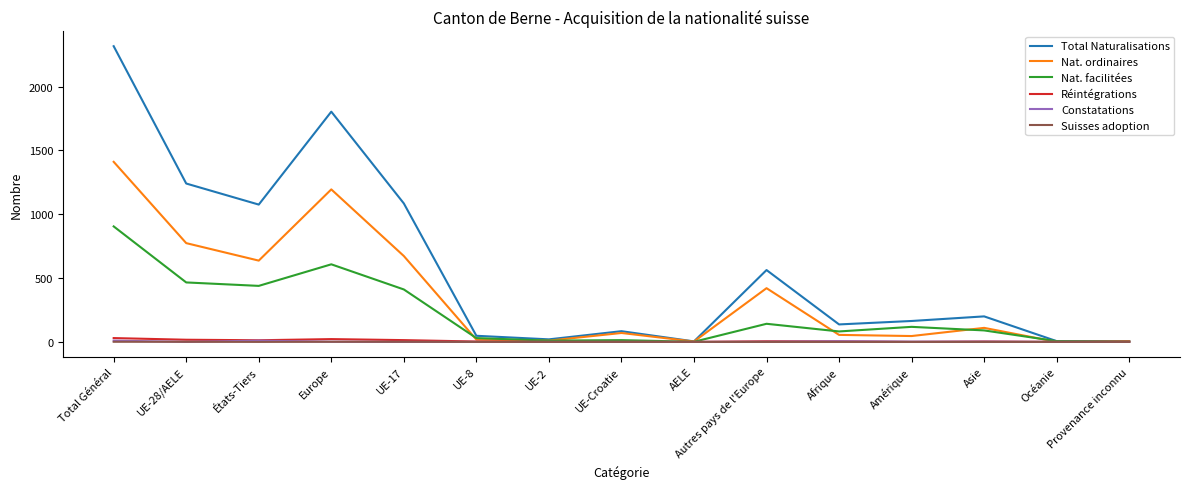

Which series changed the most between États-Tiers and Provenance inconnu?

Total Naturalisations